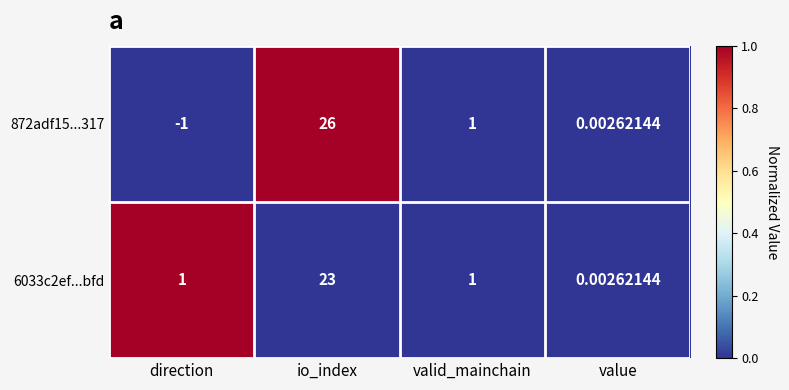

Rank the categories by 872adf15...317 value from lowest to highest.

direction, value, valid_mainchain, io_index